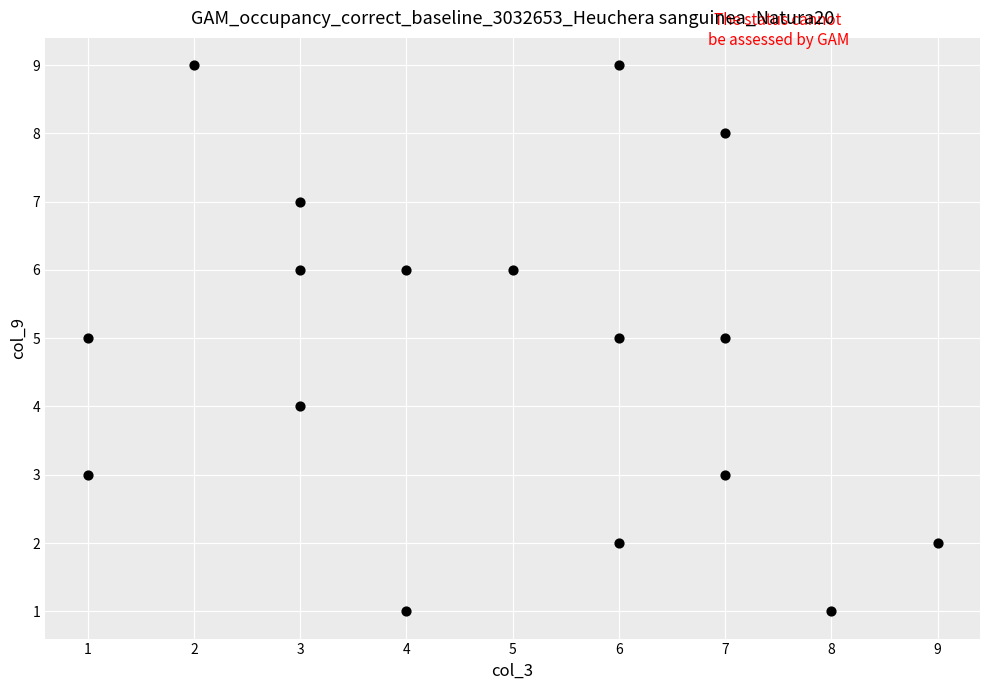

What is the range of Y values (max minus min)?

8